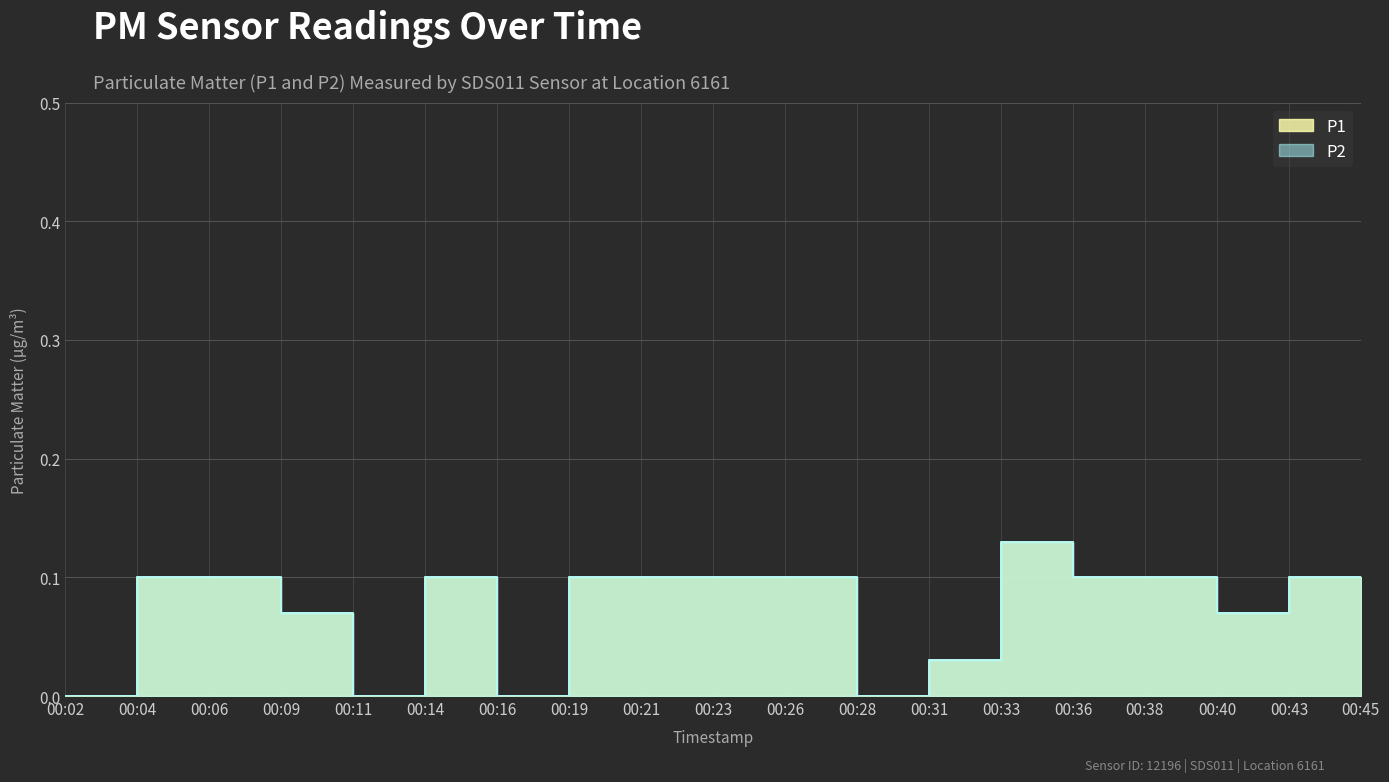

Which label corresponds to the smallest value in the chart?

00:02